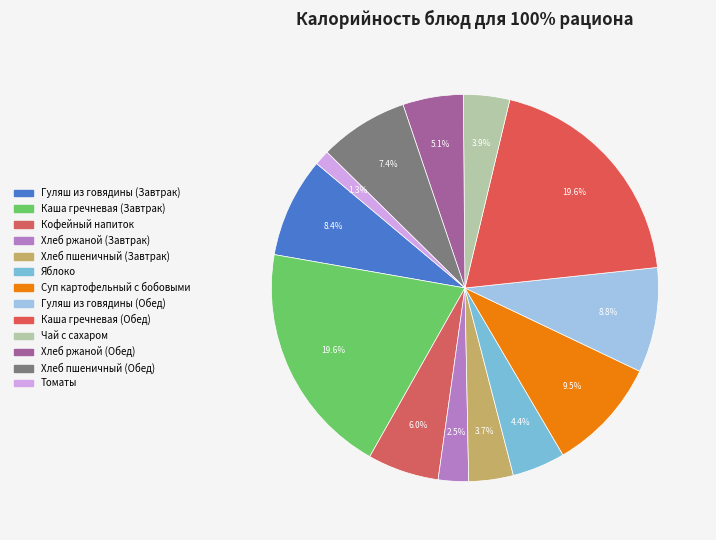

Count the number of slices in the pie.

13